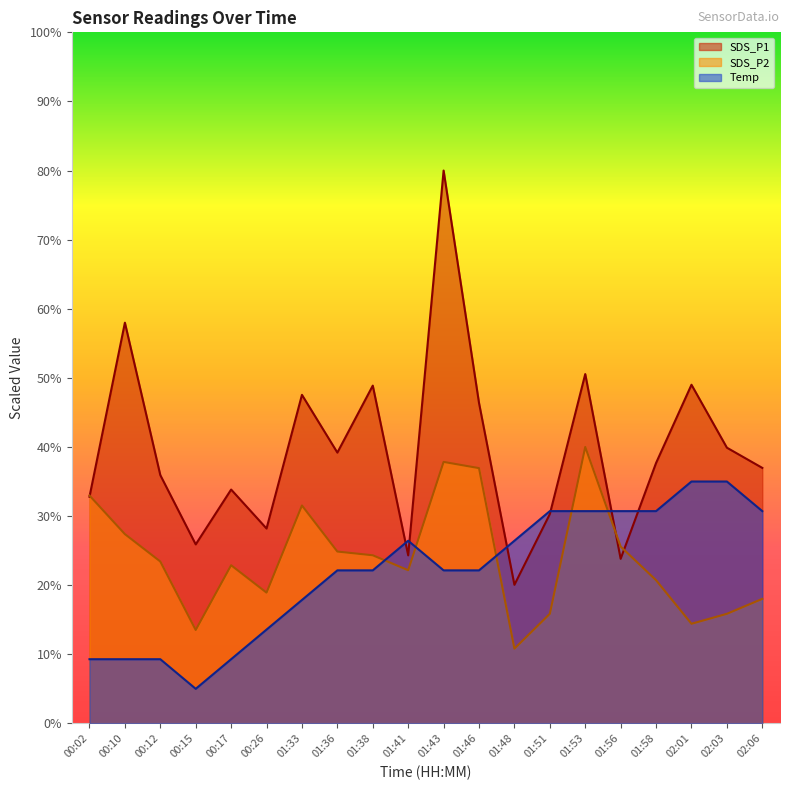

What is the difference between the second highest and minimum values in the Temp series?

30.0